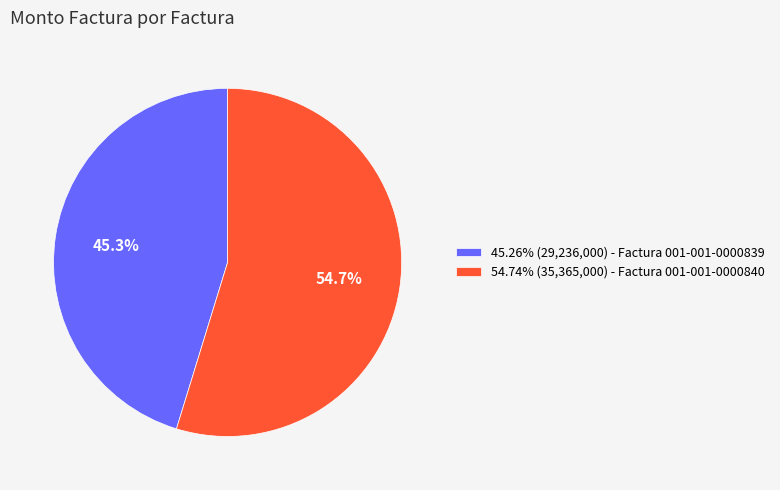

What is the ratio of the value at 45.26% (29,236,000) - Factura 001-001-0000839 to the value at 54.74% (35,365,000) - Factura 001-001-0000840?

0.8